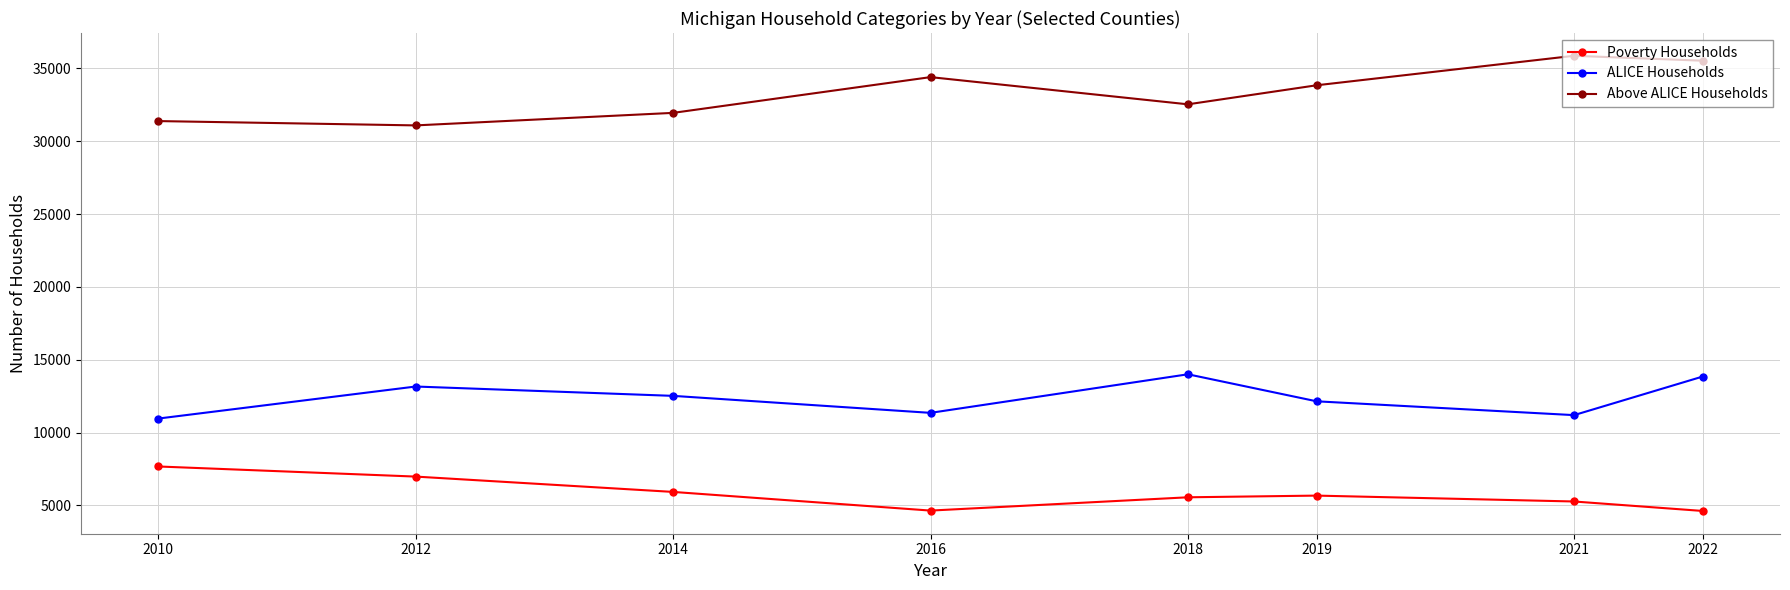

True or false: ALICE Households has more than 0 interior local peaks.

True